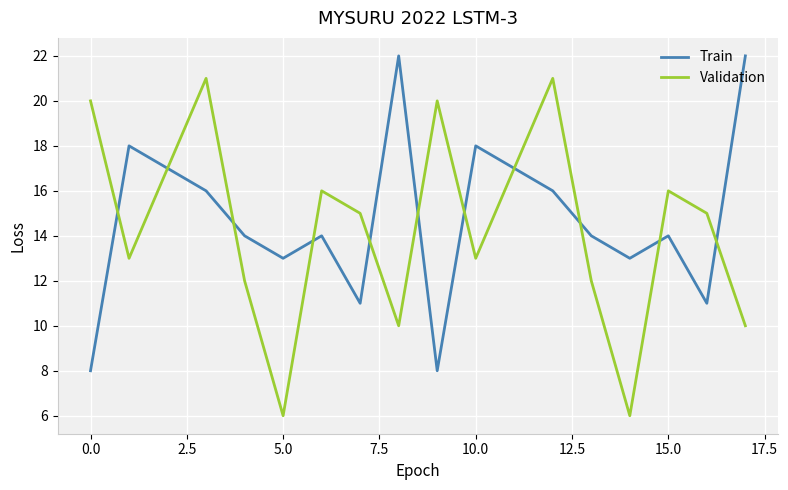

What are all the series names shown in the legend?

Train, Validation